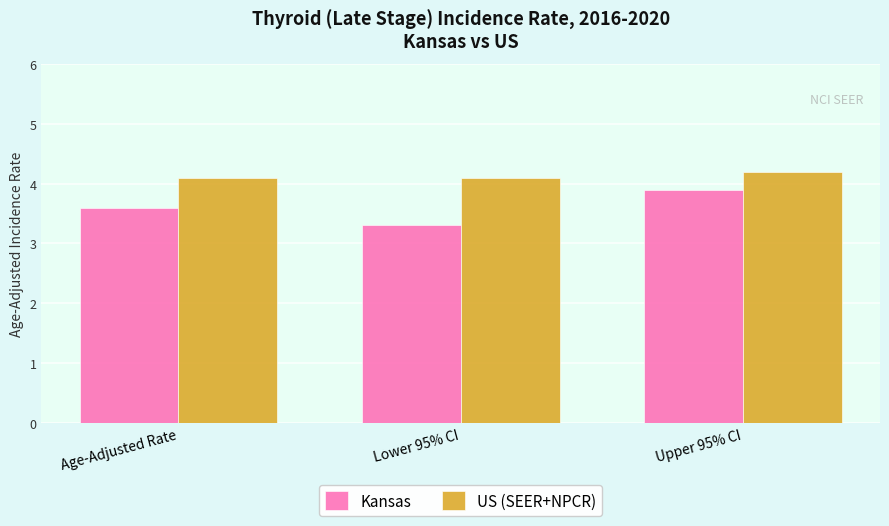

What is the total value across all series at Age-Adjusted Rate?

7.7